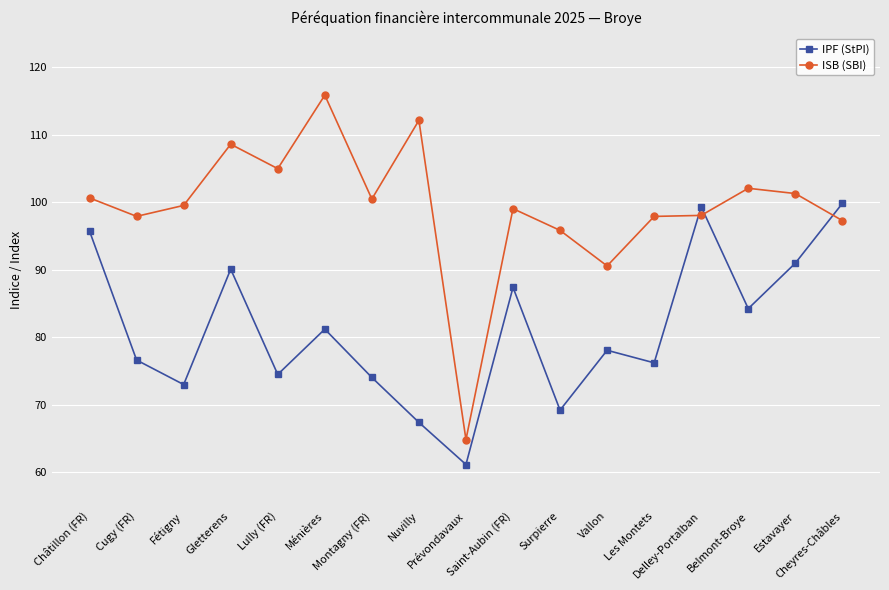

Rank the series by their average value, from highest to lowest.

ISB (SBI), IPF (StPI)